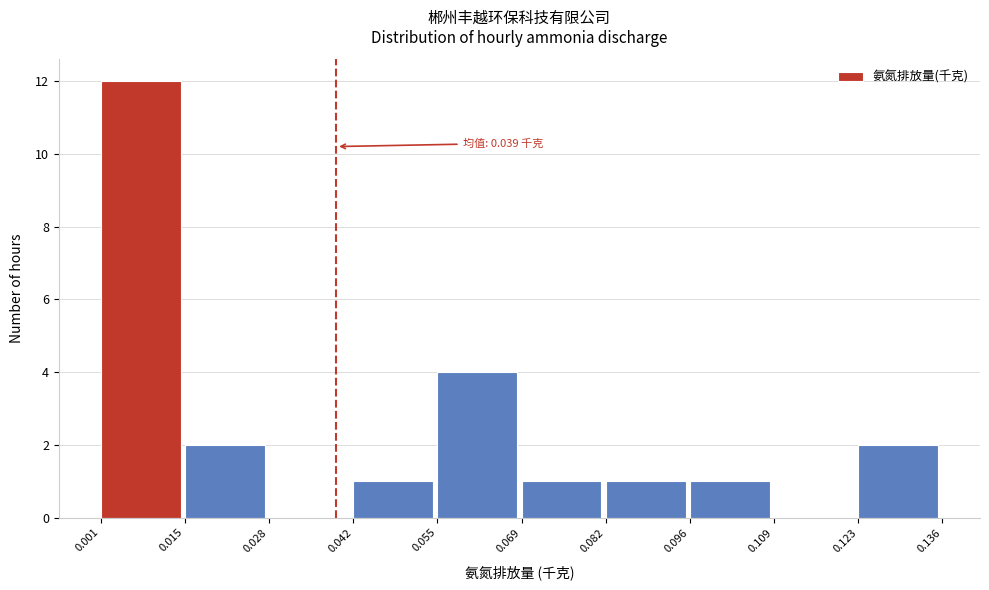

Over which range of the x-axis is the bar tallest?

0.001 to 0.015